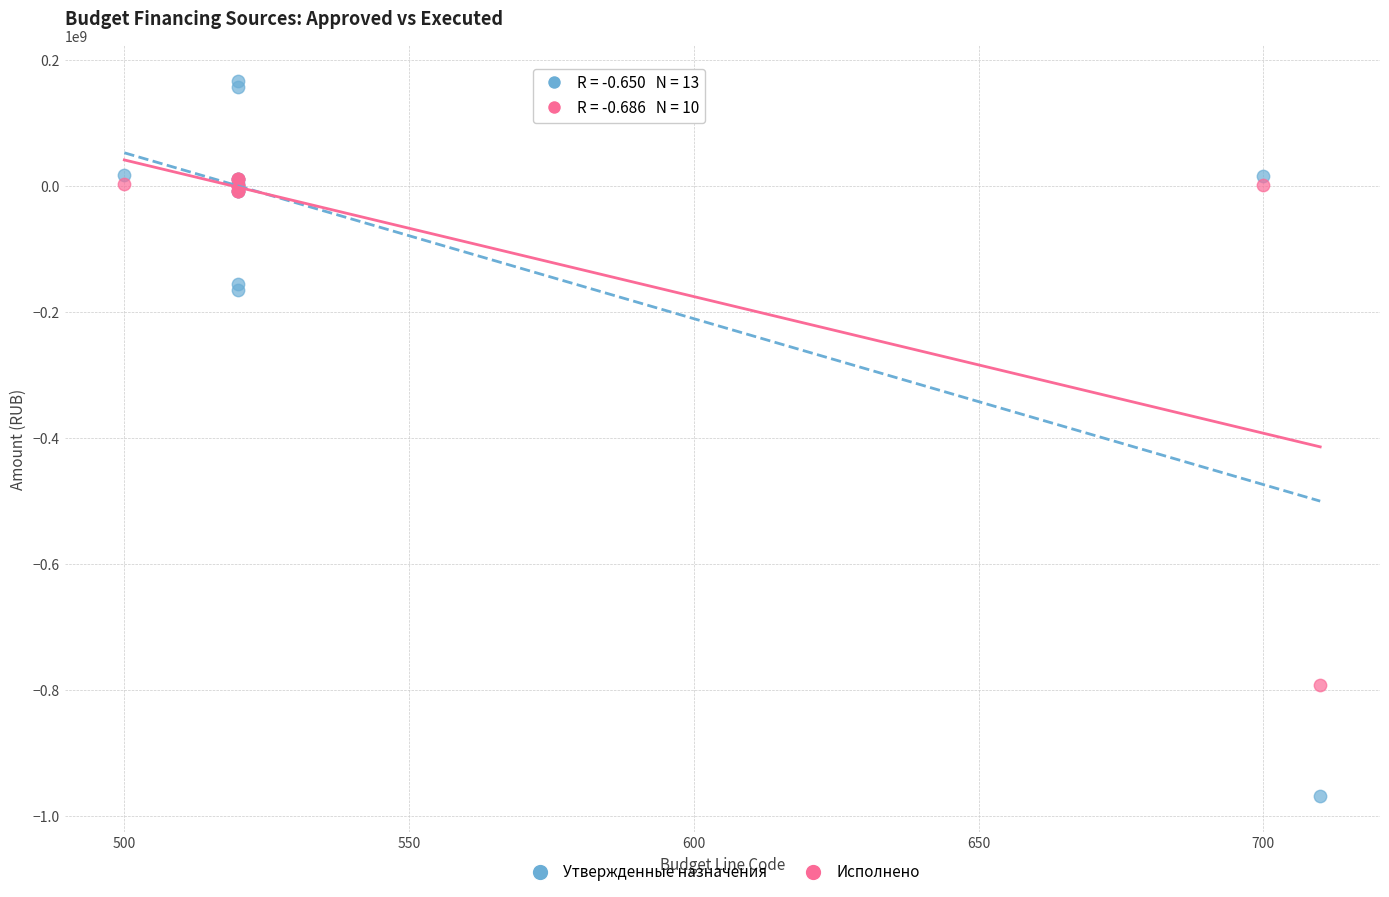

Which series contains the highest Y value?

Утвержденные назначения